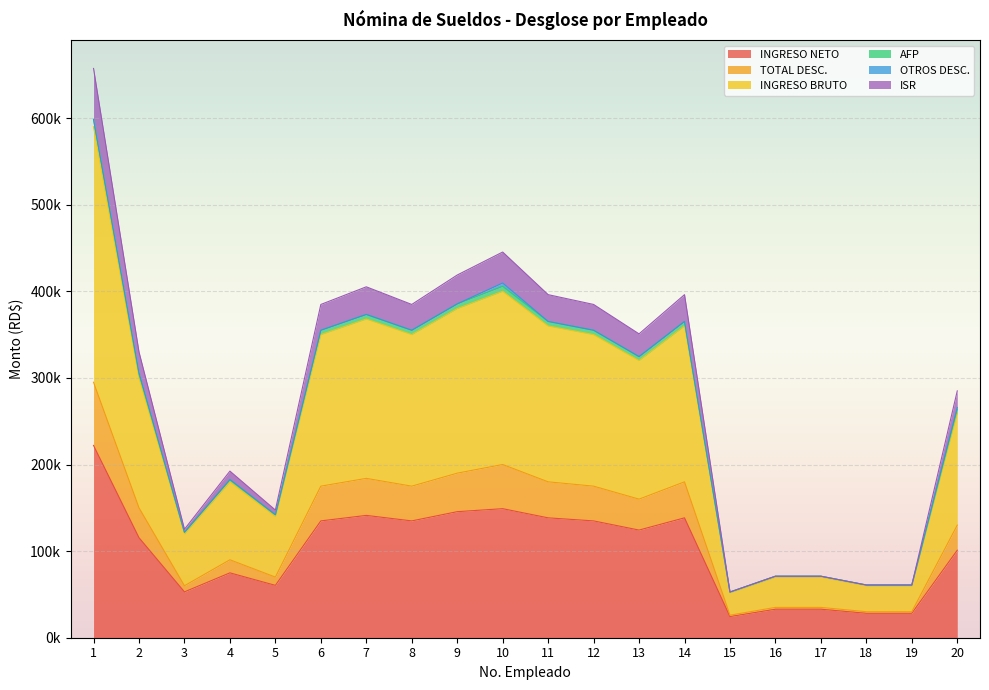

True or false: INGRESO BRUTO and AFP cross at least once.

False